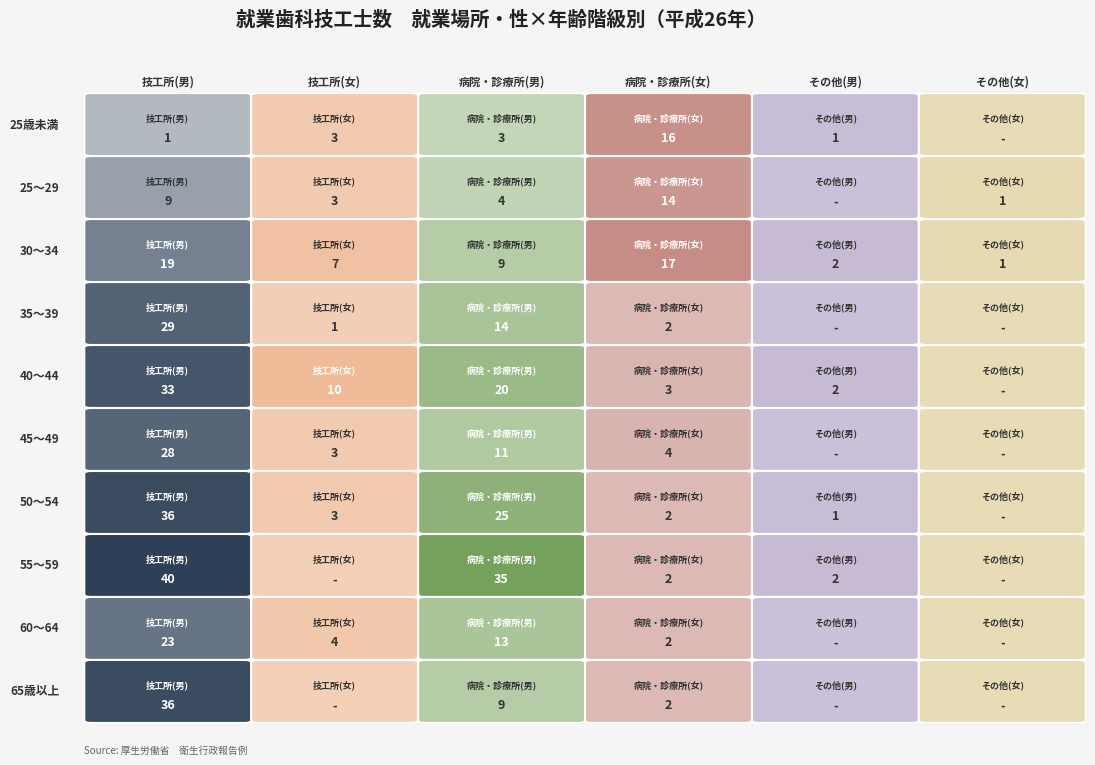

Is the value of 65歳以上 at 1 greater than the value of 25歳未満 at 1?

No